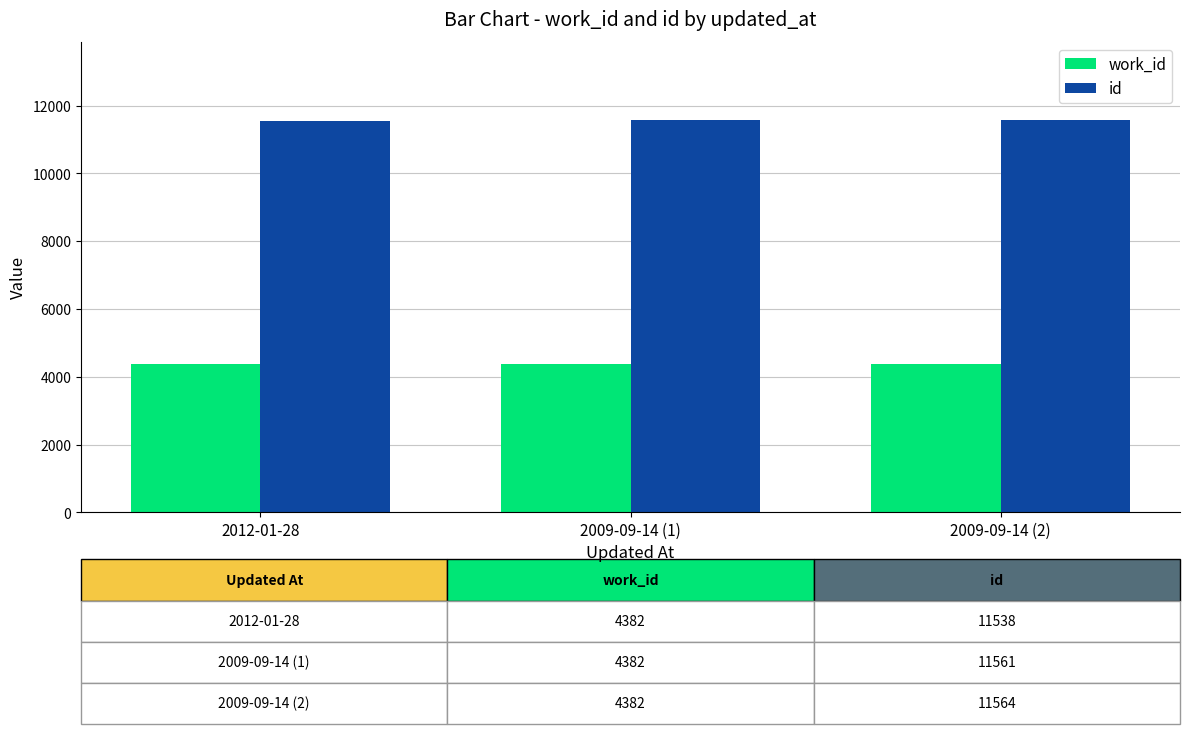

Count the number of categories in the chart.

3